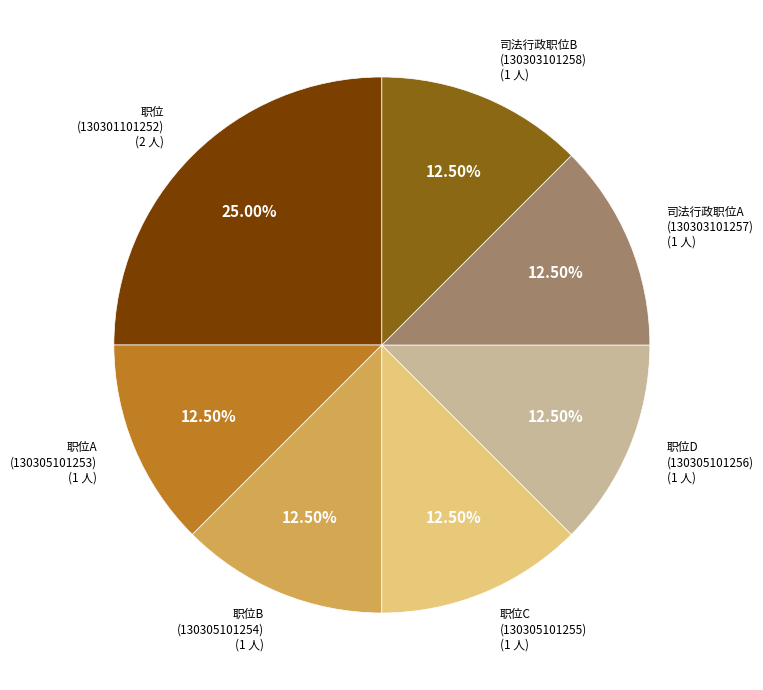

Does any single category account for the majority?

No